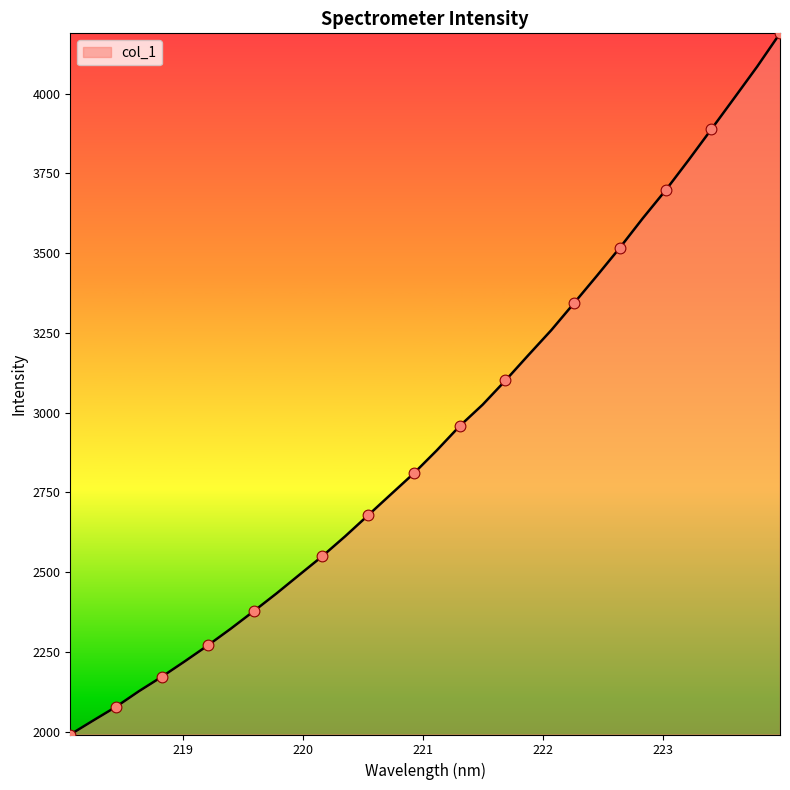

What is the difference between the maximum and minimum values?

2198.0